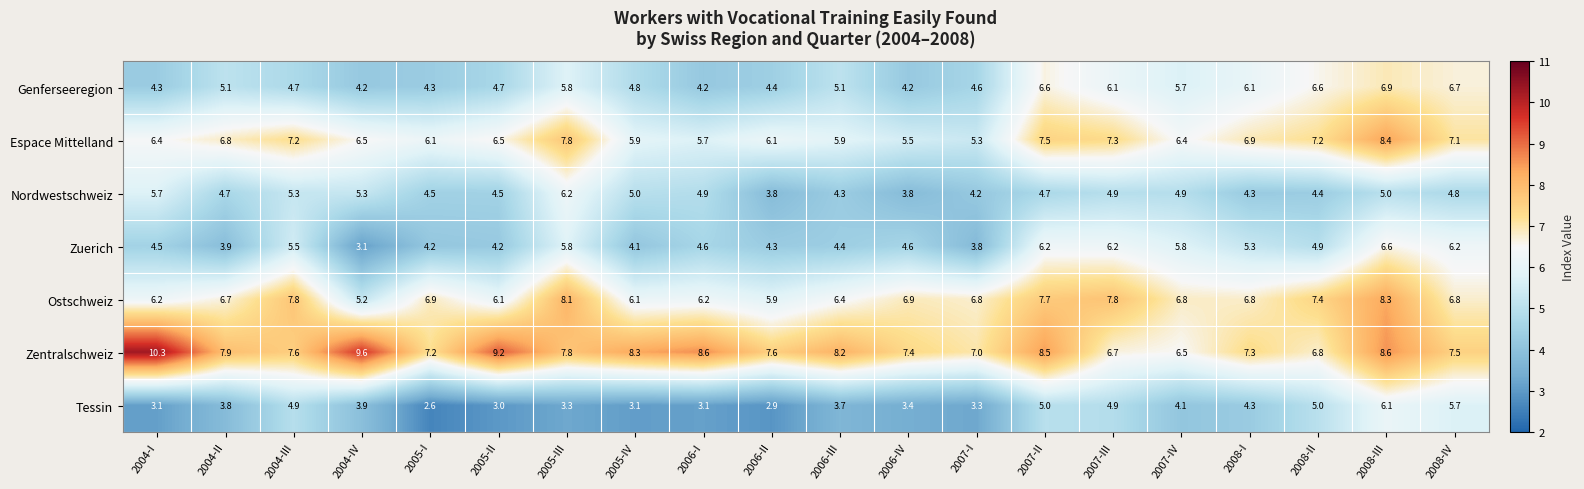

List the series in order of their peak value, highest first.

Zentralschweiz, Espace Mittelland, Ostschweiz, Genferseeregion, Zuerich, Nordwestschweiz, Tessin